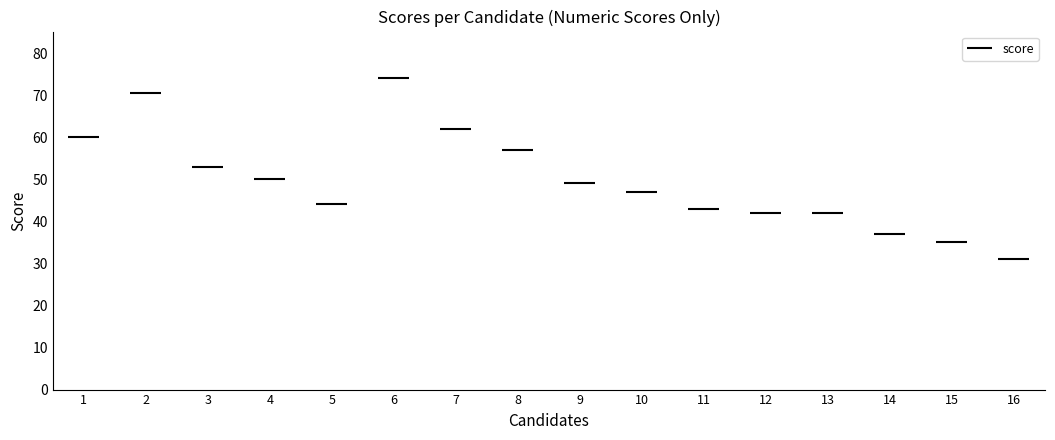

What is the maximum value shown in the chart?

74.0